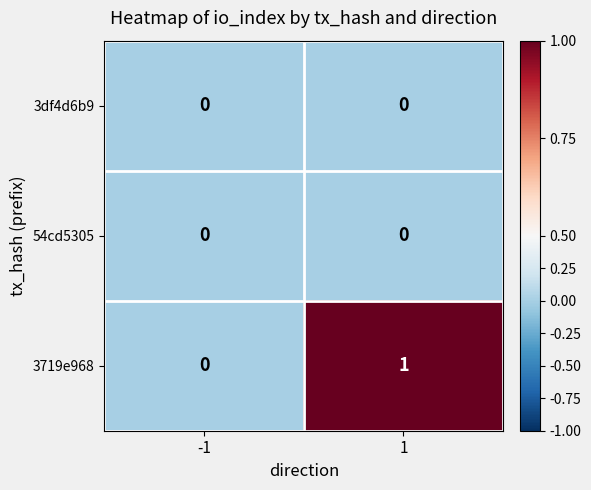

True or false: 3df4d6b9 has a value of 0 at -1.

True